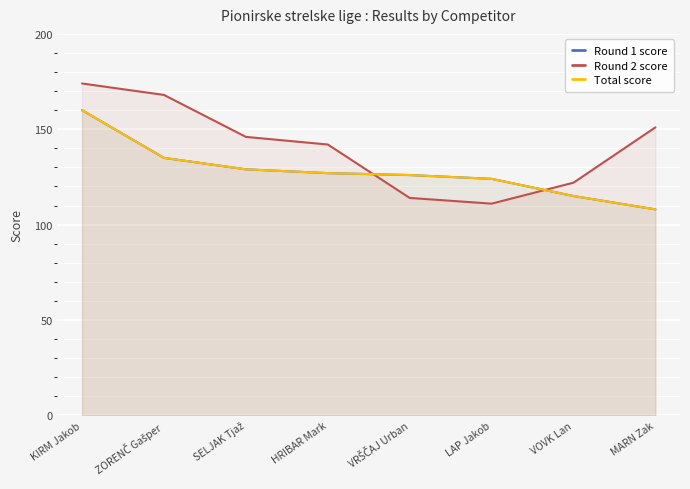

Rank the categories by Round 2 score value from highest to lowest.

KIRM Jakob, ZORENČ Gašper, MARN Zak, SELJAK Tjaž, HRIBAR Mark, VOVK Lan, VRŠČAJ Urban, LAP Jakob